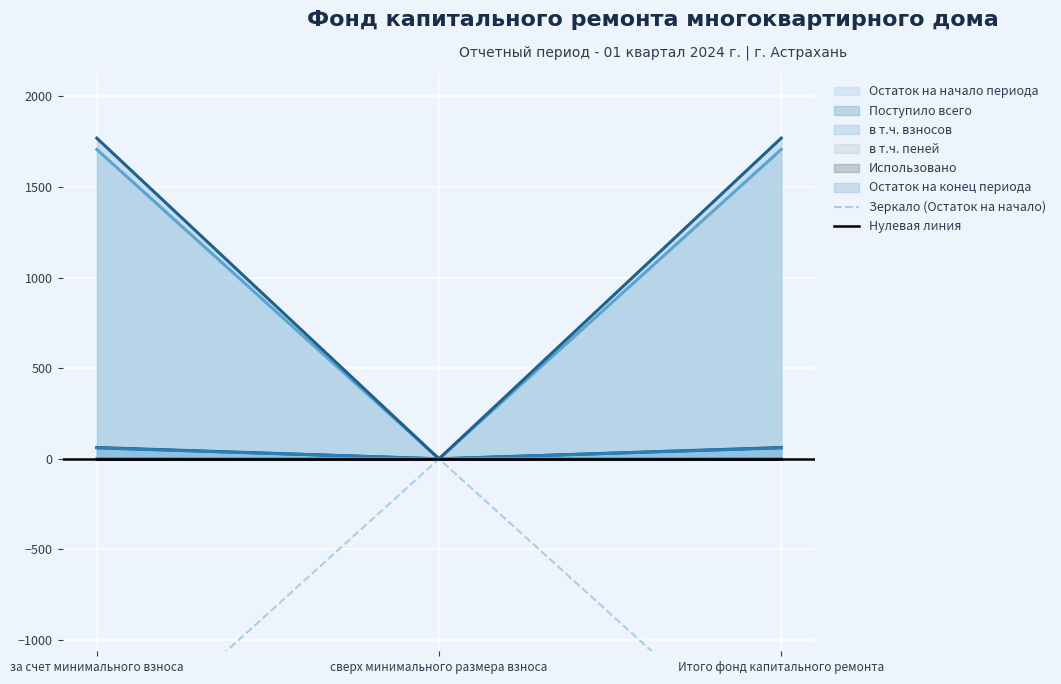

Which series has the largest range (max minus min)?

Остаток на конец периода